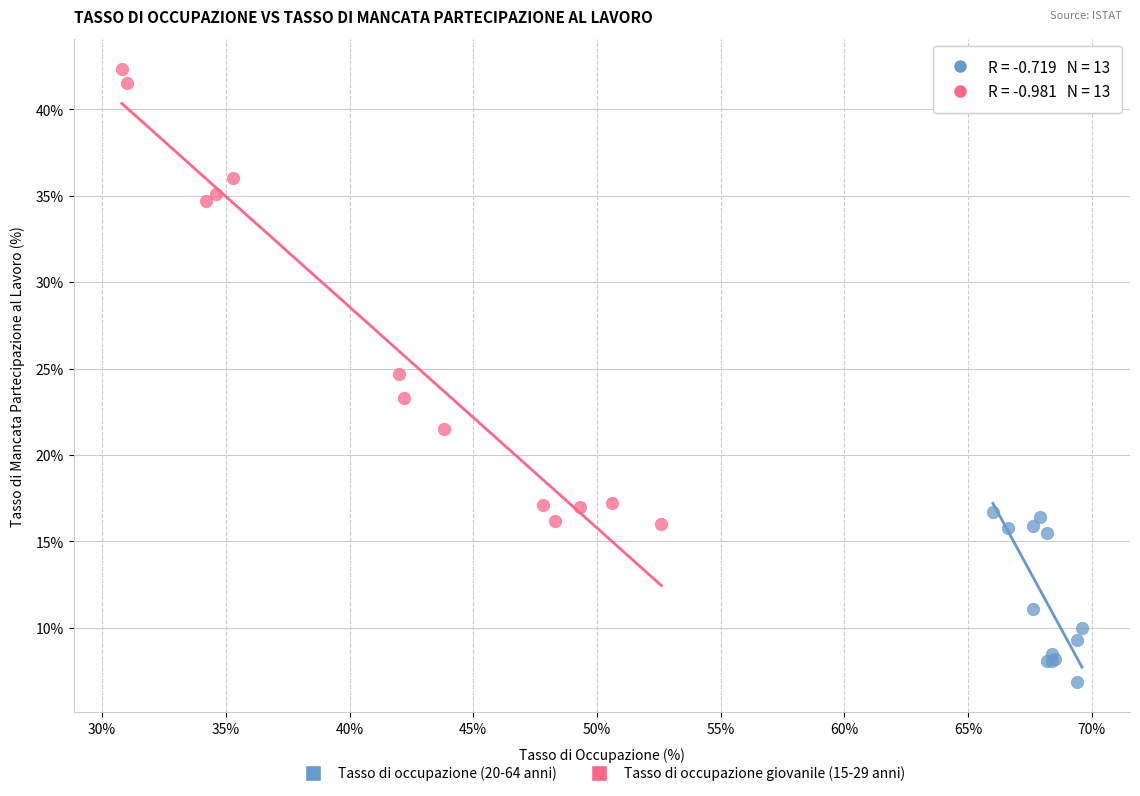

Which series contains the lowest Y value?

Tasso di occupazione (20-64 anni)